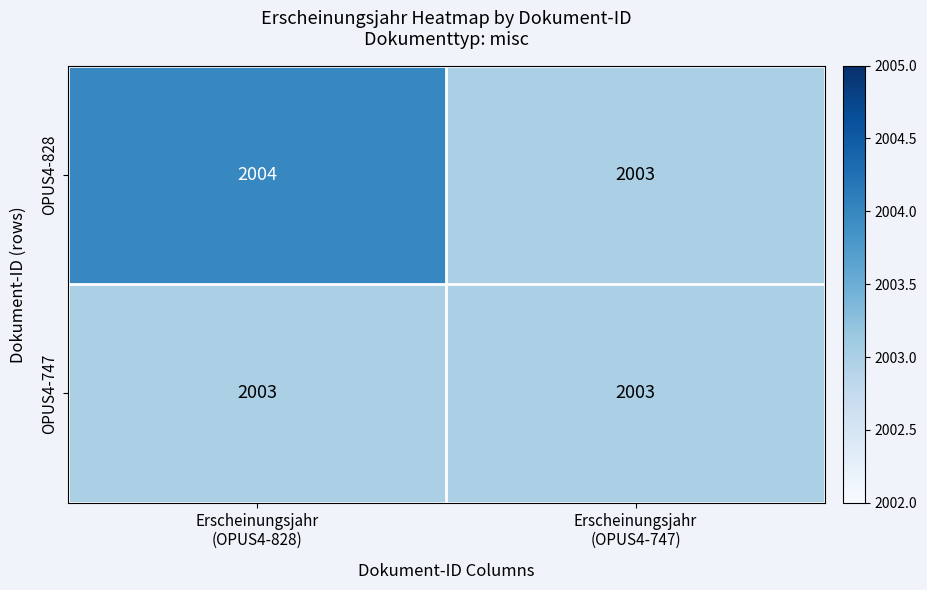

Reading left to right, transcribe all the data shown in this chart.

OPUS4-828: 2004	2003
OPUS4-747: 2003	2003